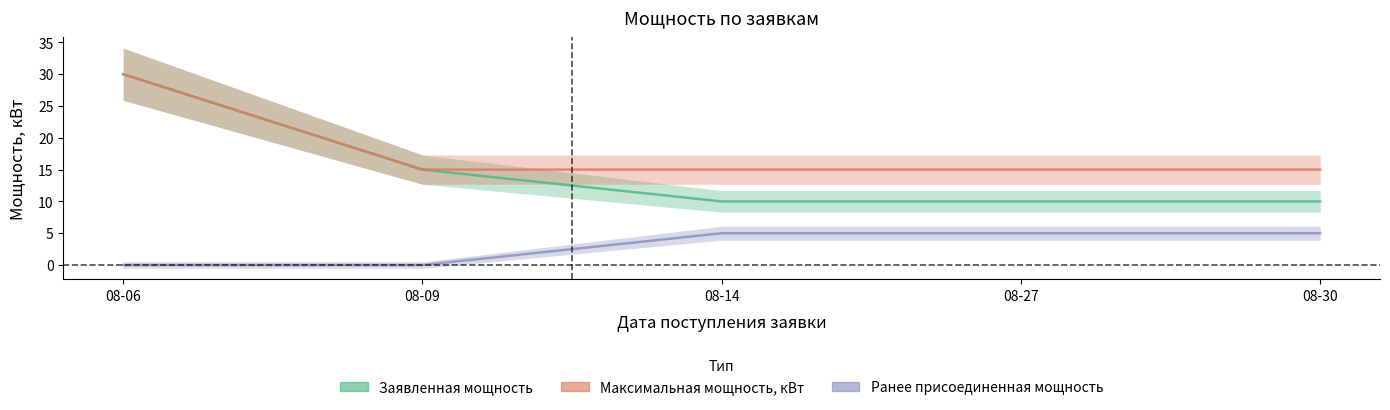

What is the maximum value for Ранее присоединенная мощность?

5